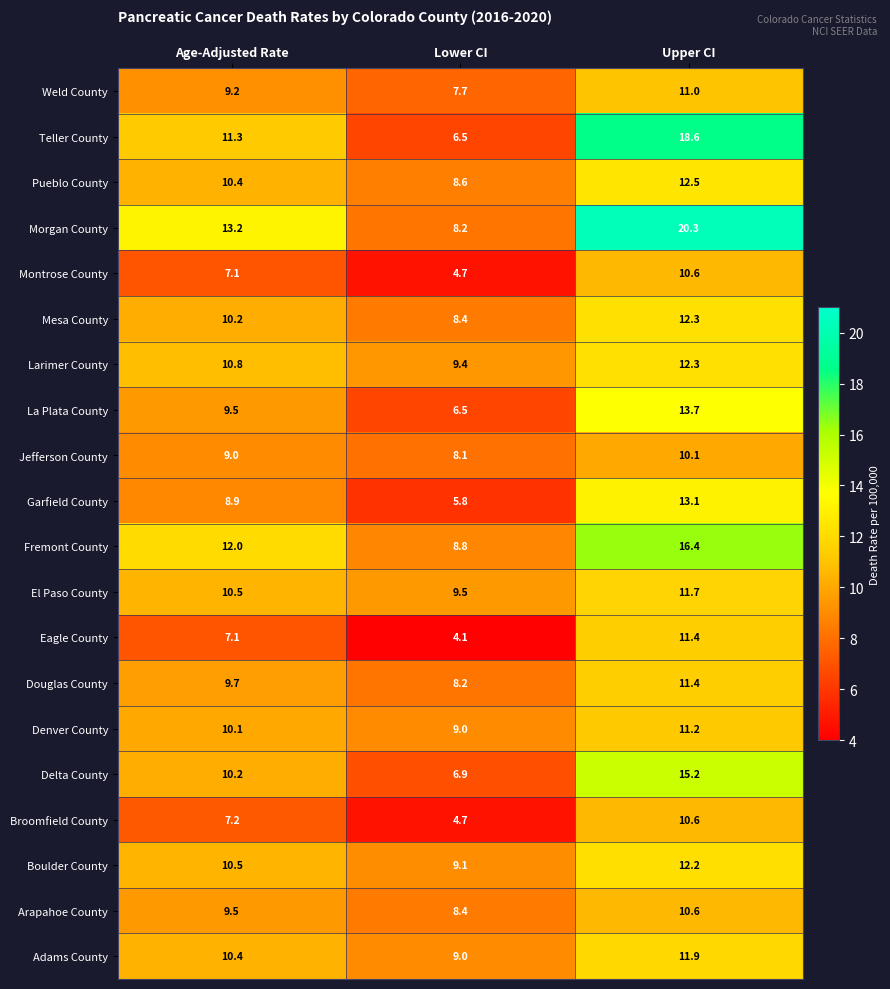

Count the number of data series in this chart.

20